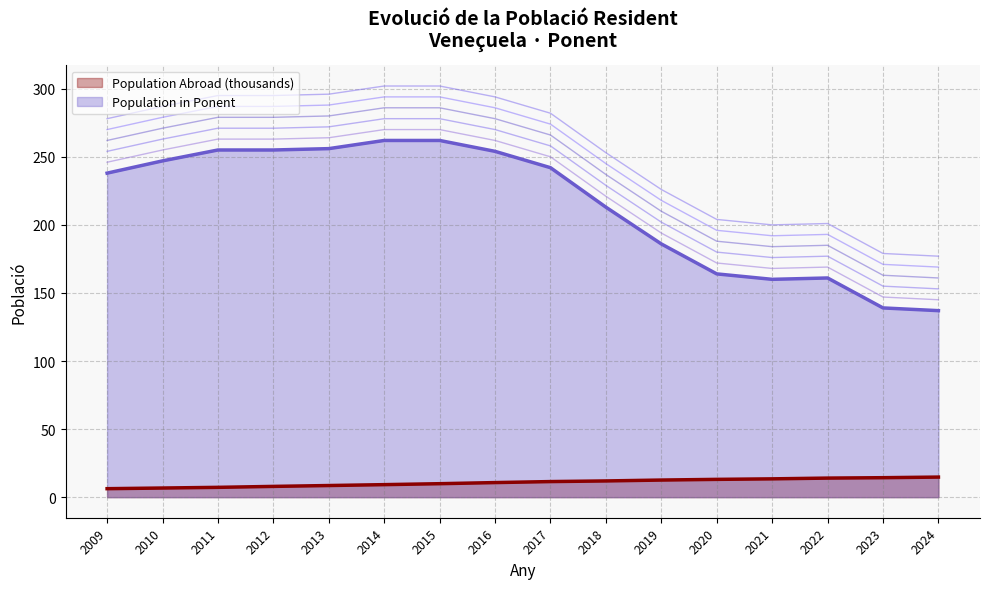

Between 2010 and 2015, which series saw the biggest shift?

Population in Ponent